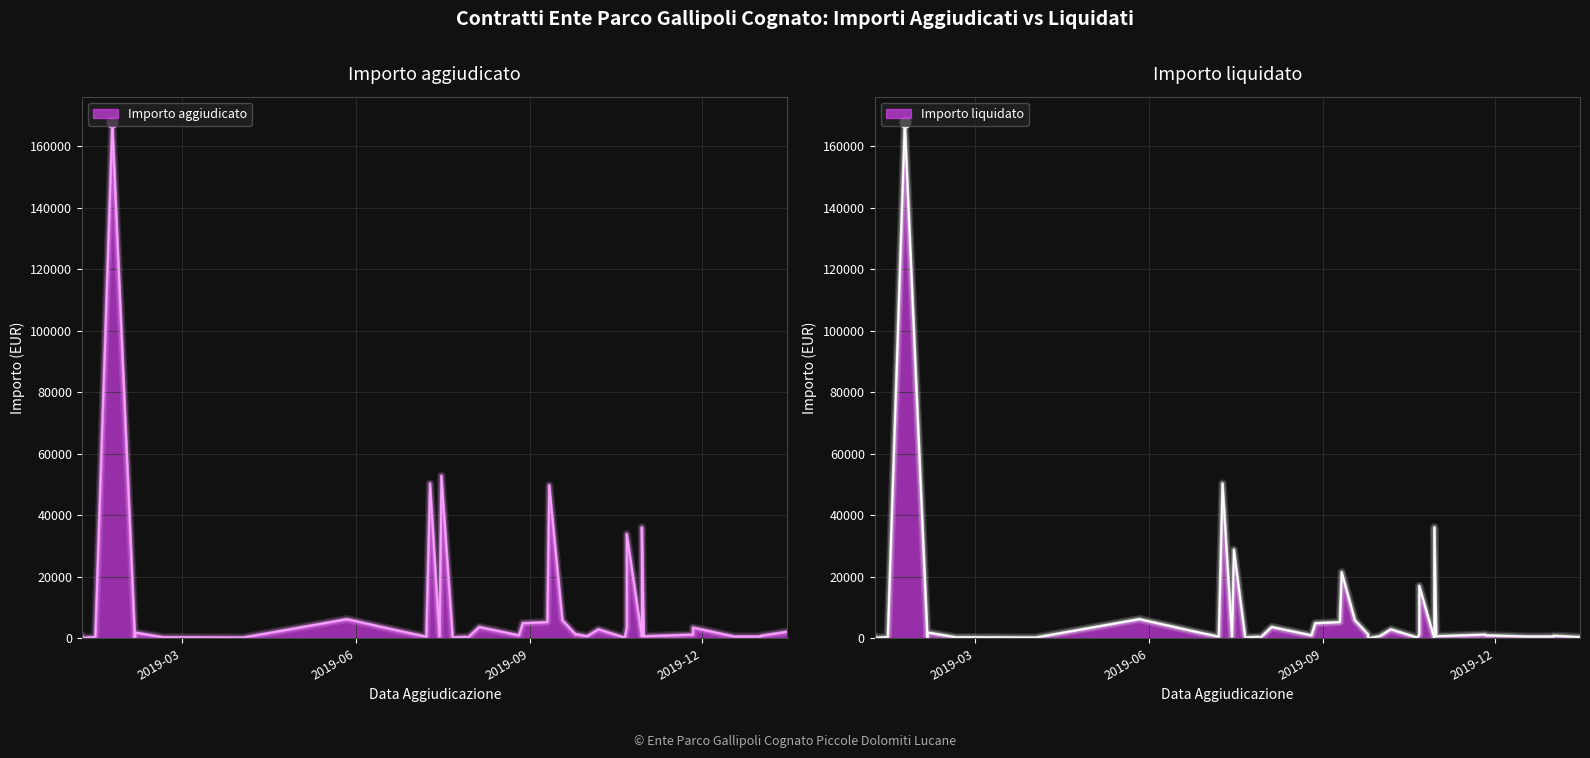

What are all the series names shown in the legend?

Importo aggiudicato, Importo liquidato